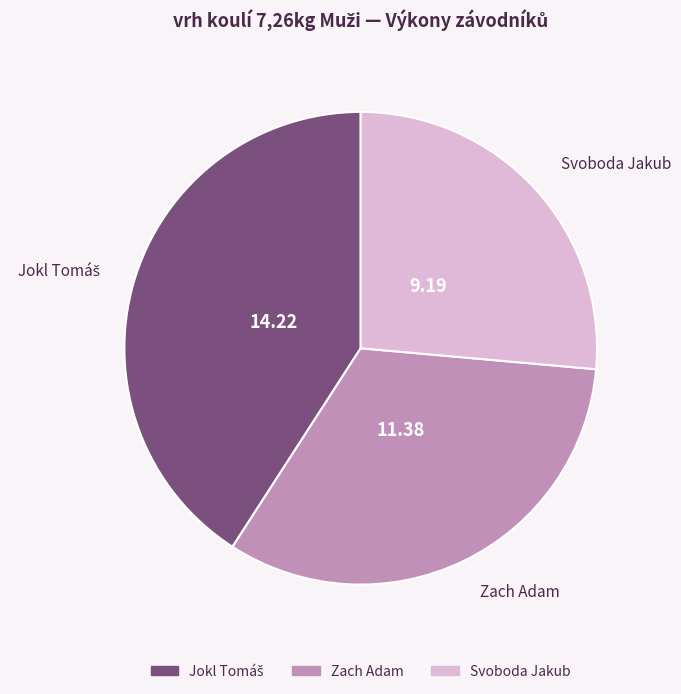

Which slice is the smallest?

Svoboda Jakub